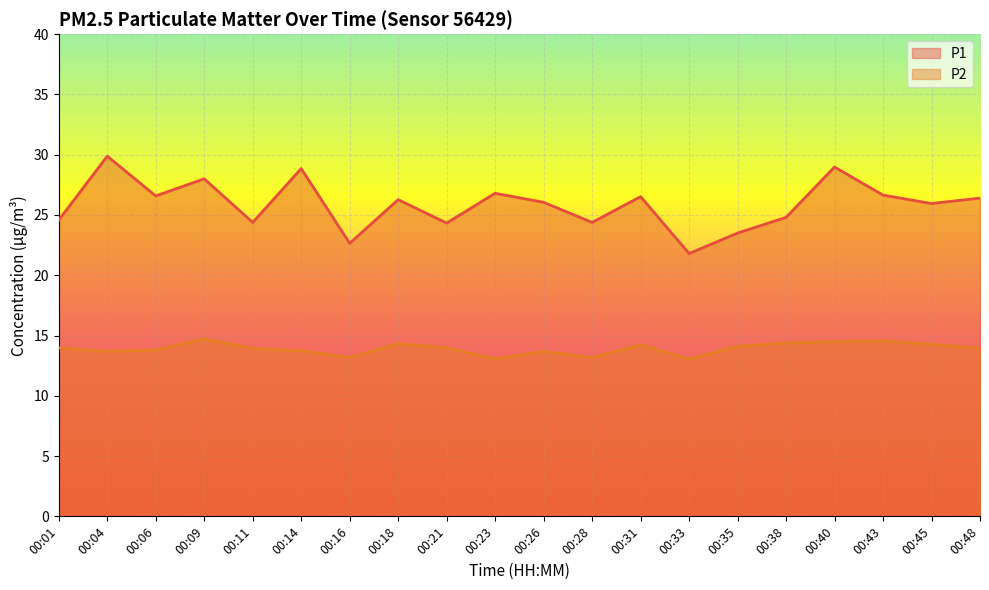

What is the maximum value shown in the chart?

29.9